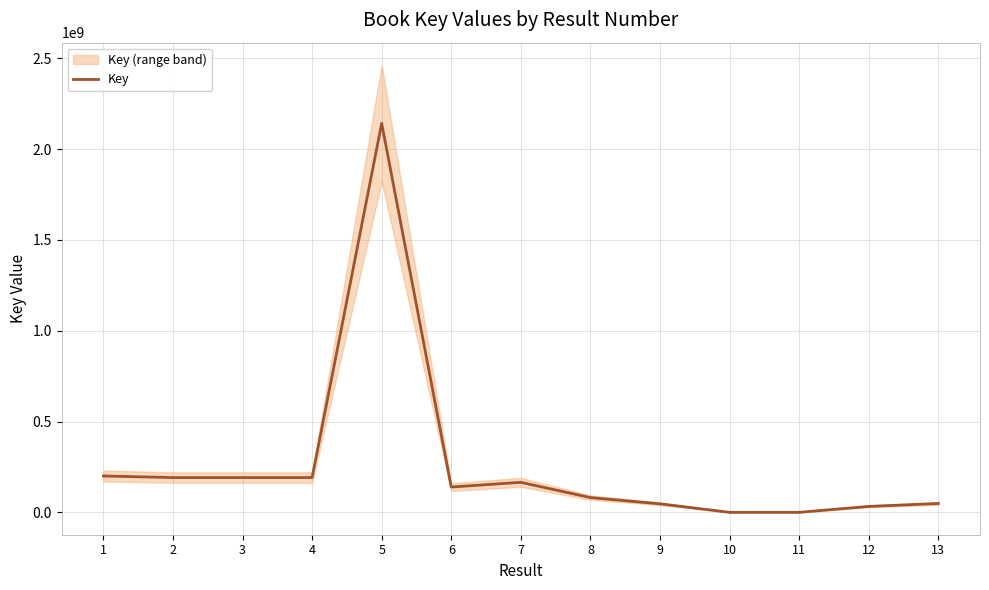

What is the approximate value at 4, to the nearest 100?

191750800